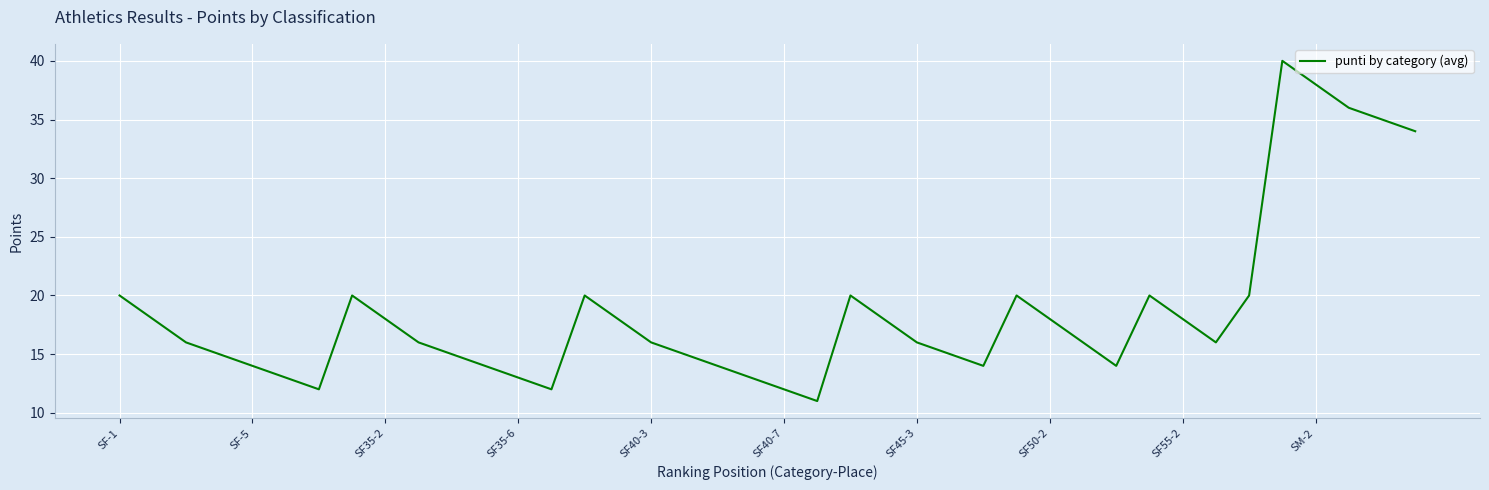

Count the number of data series in this chart.

1